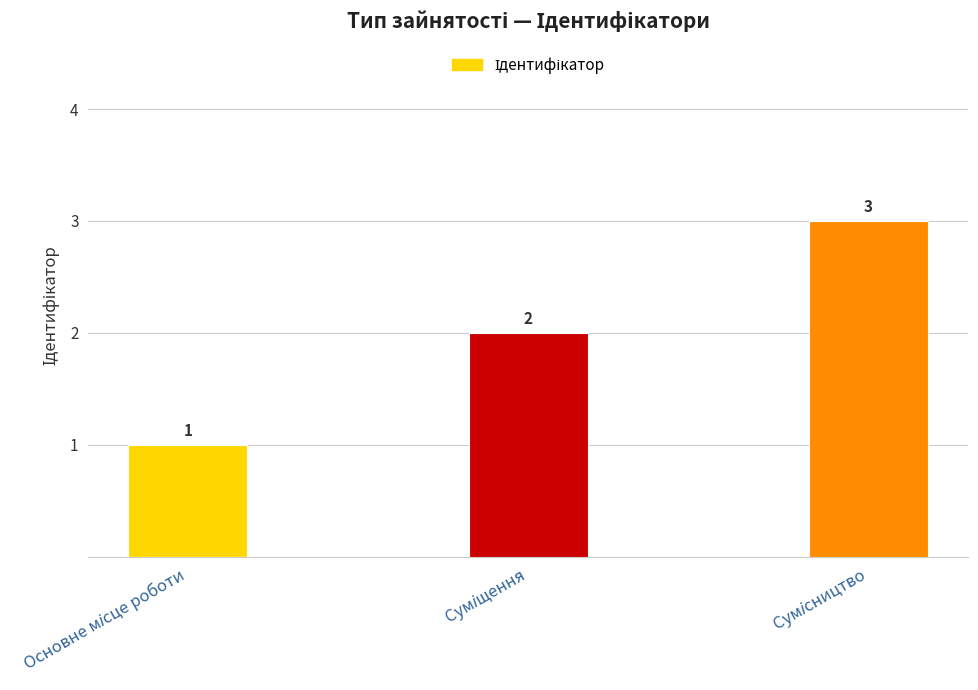

What is the average value?

2